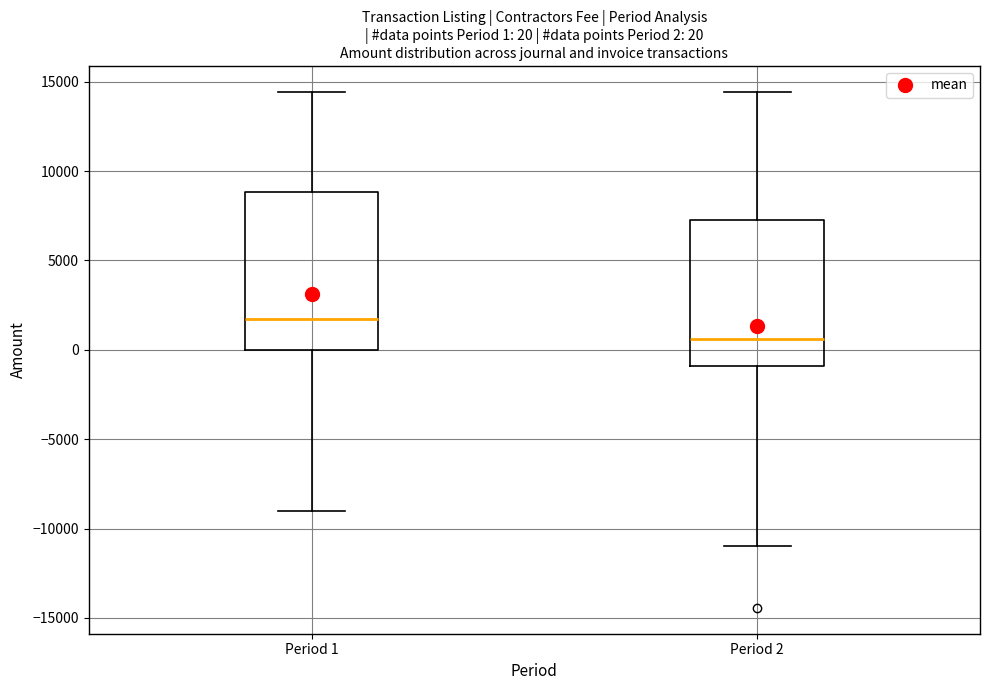

Which box has the highest median line?

Period 1